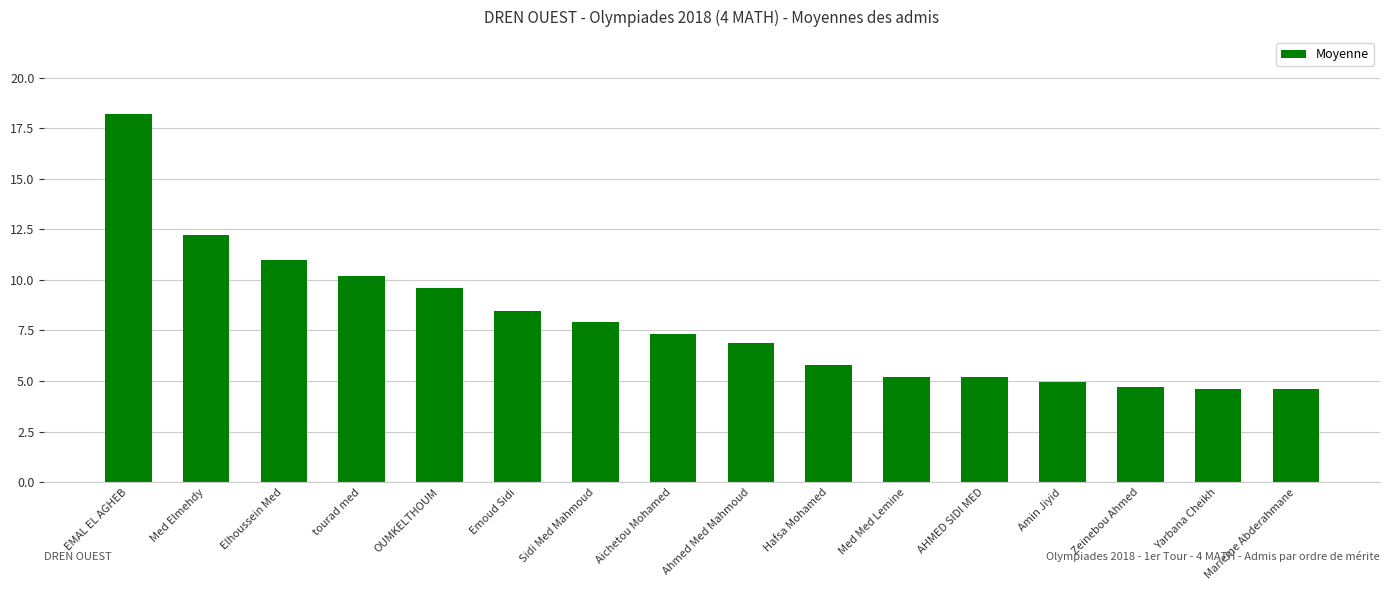

What is the label of the 12th bar from the right?

OUMKELTHOUM